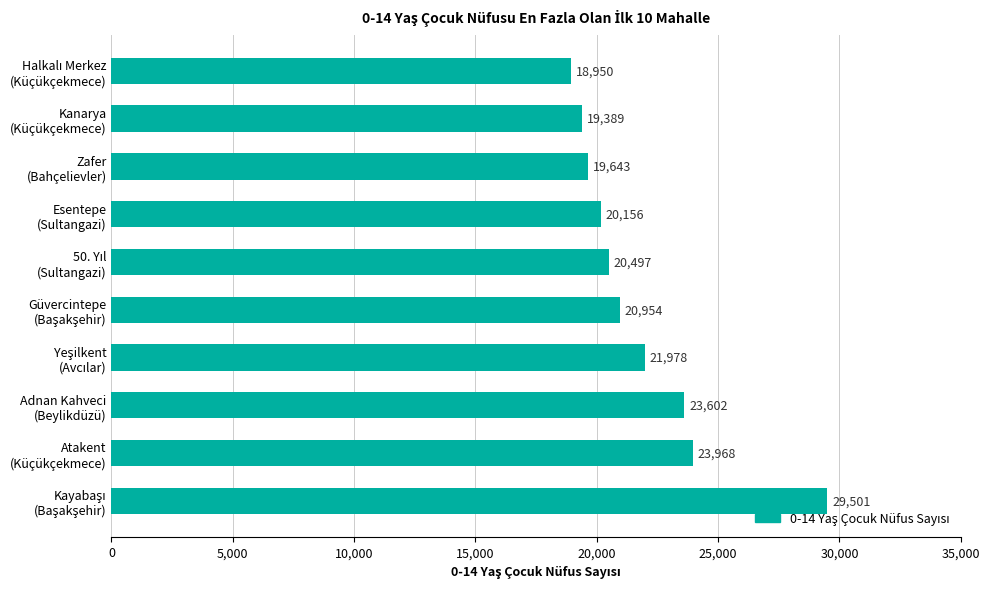

Reading bottom to top, transcribe all the data shown in this chart.

29501	23968	23602	21978	20954	20497	20156	19643	19389	18950